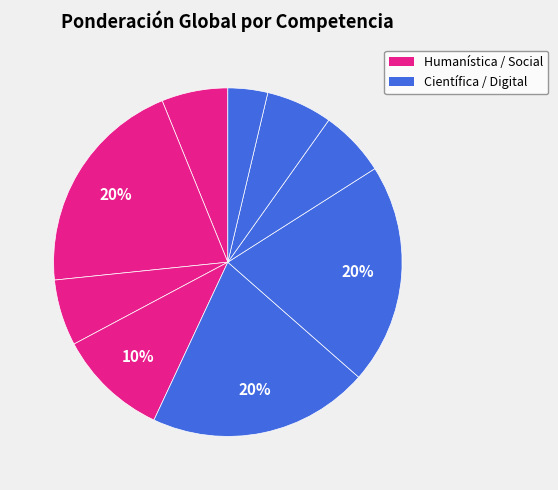

How many segments does this pie chart have?

9